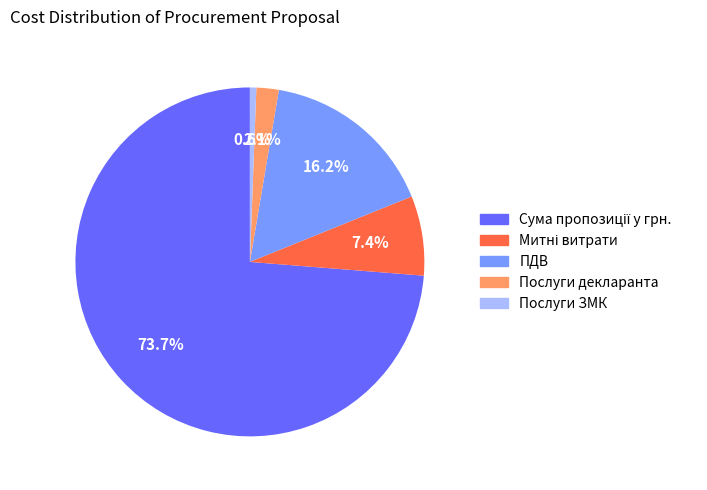

Is there any slice that represents more than half of the pie?

Yes